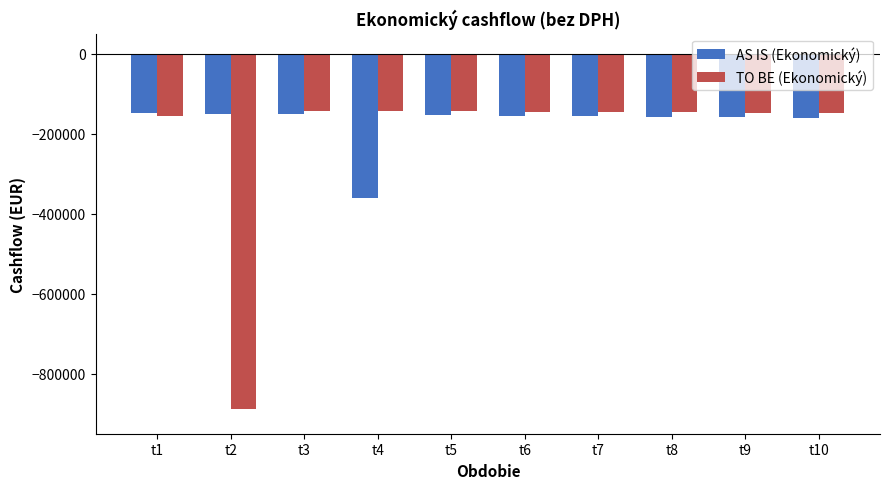

How many data points in AS IS (Ekonomický) are above -155083?

4